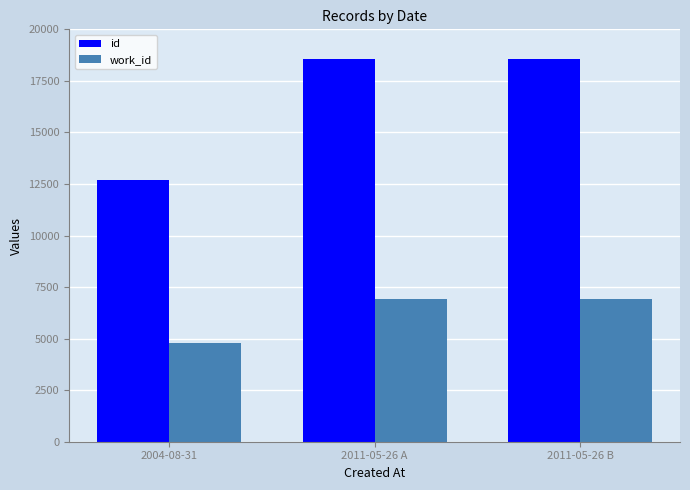

What is the sum of the work_id values at 2011-05-26 B and 2004-08-31?

11677